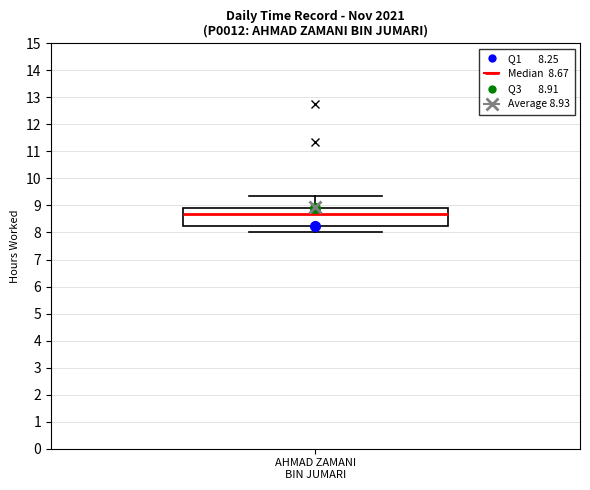

Where does the upper whisker of the box for AHMAD ZAMANI BIN JUMARI end on the y-axis? The values are not printed on the chart, so give them approximately, as read against the axis.

9.4